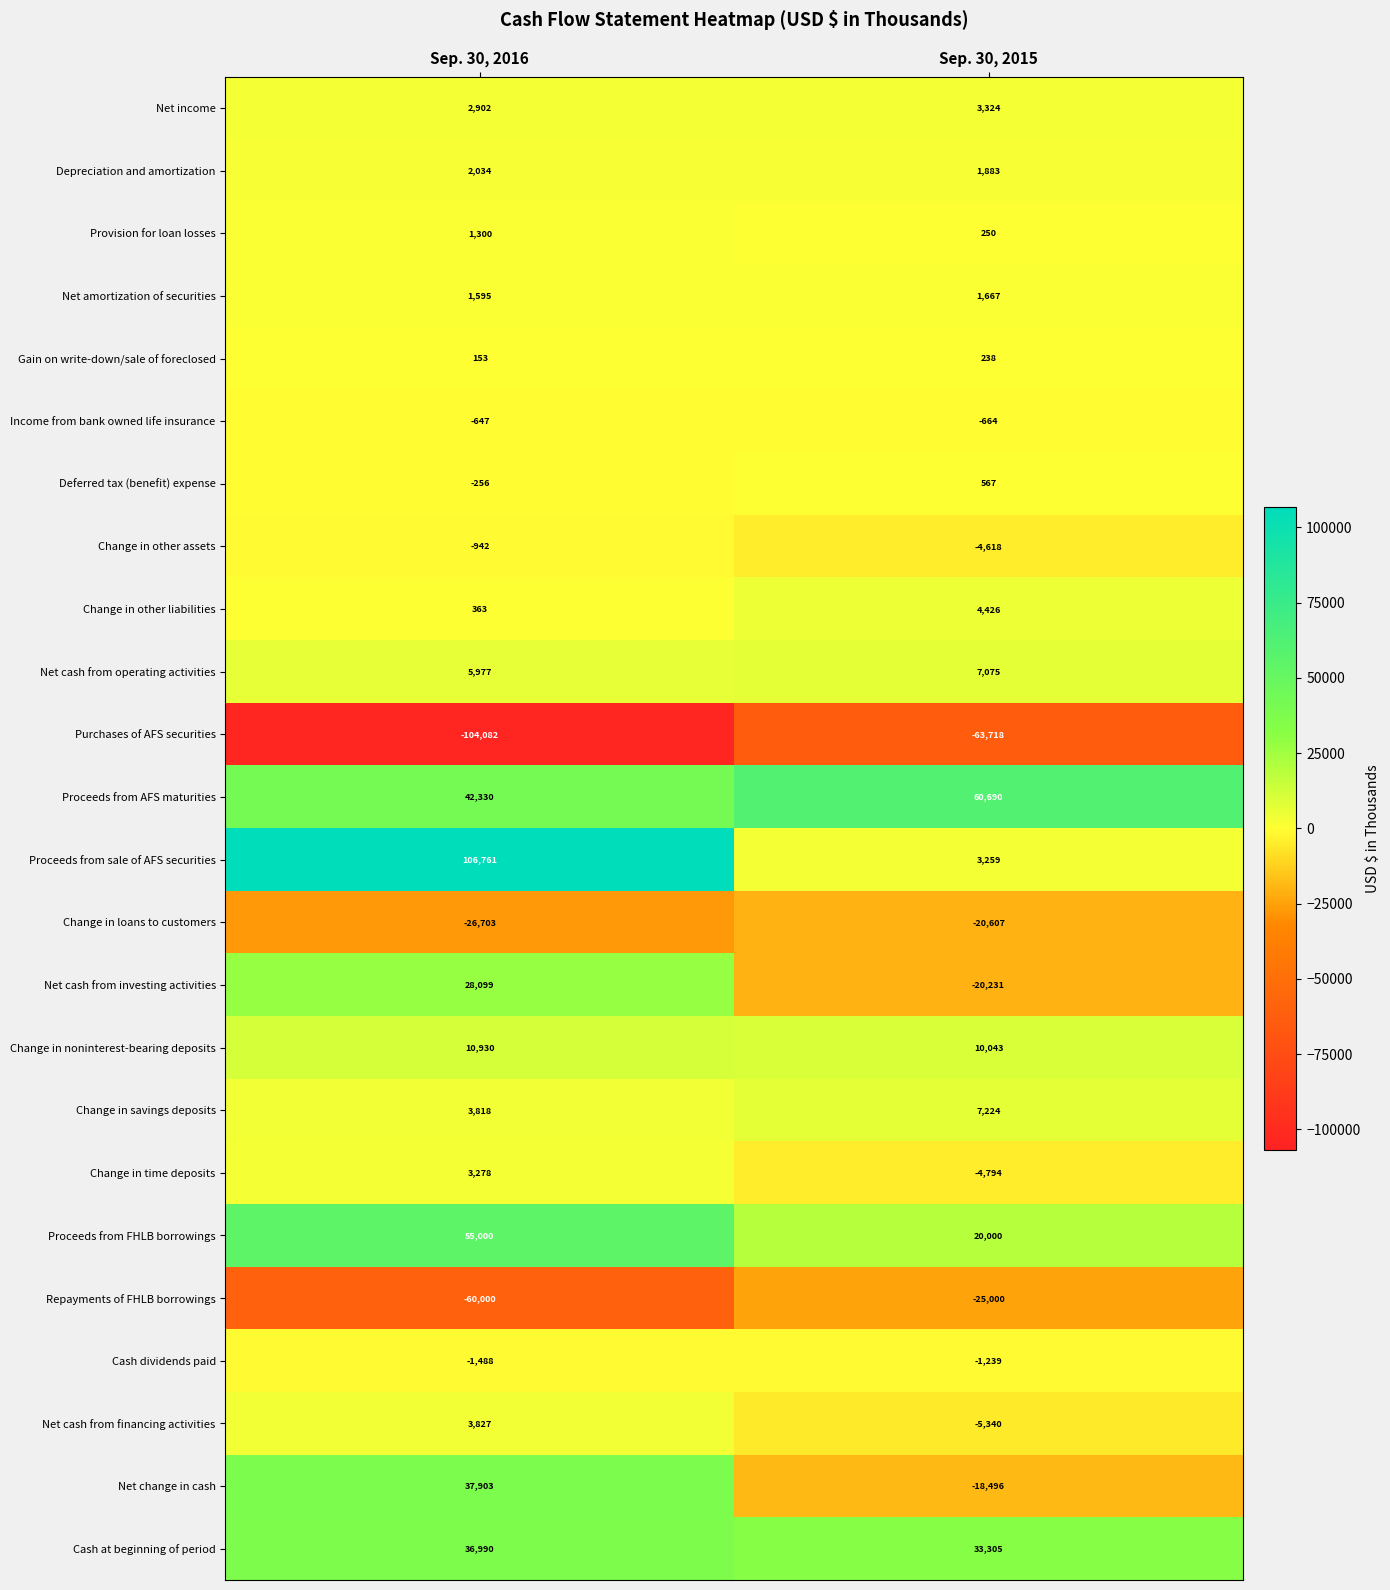

At which category is the sum across all series the highest?

Sep. 30, 2016